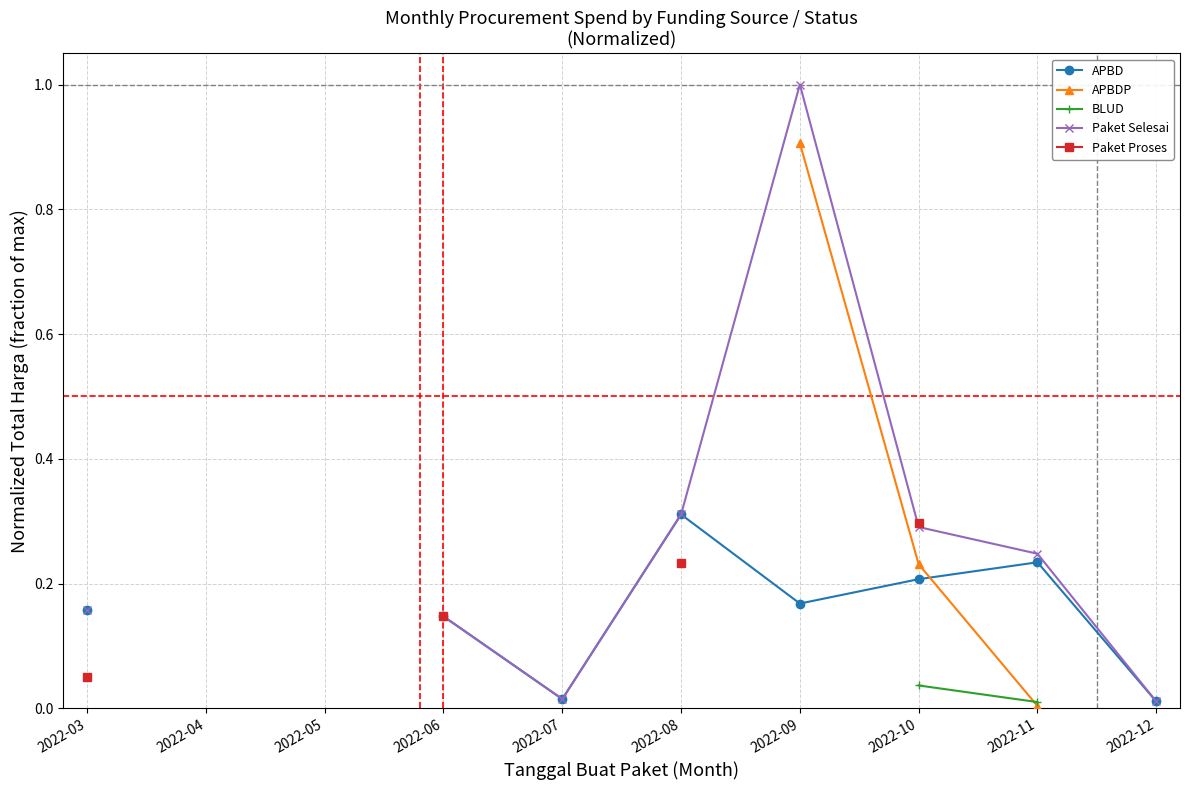

What are all the series names shown in the legend?

APBD, APBDP, BLUD, Paket Selesai, Paket Proses